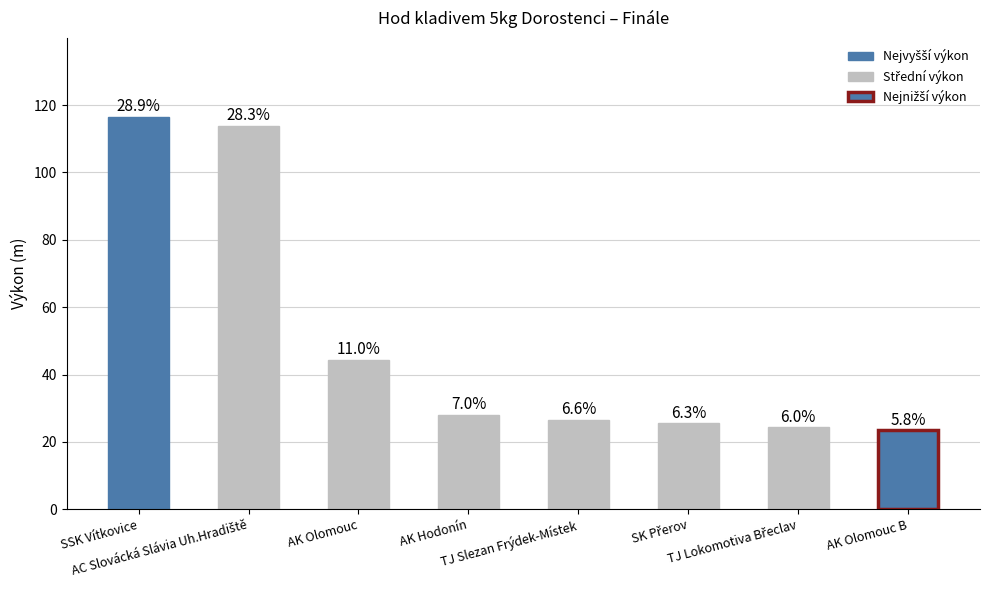

At which label does the data first exceed 28?

SSK Vítkovice